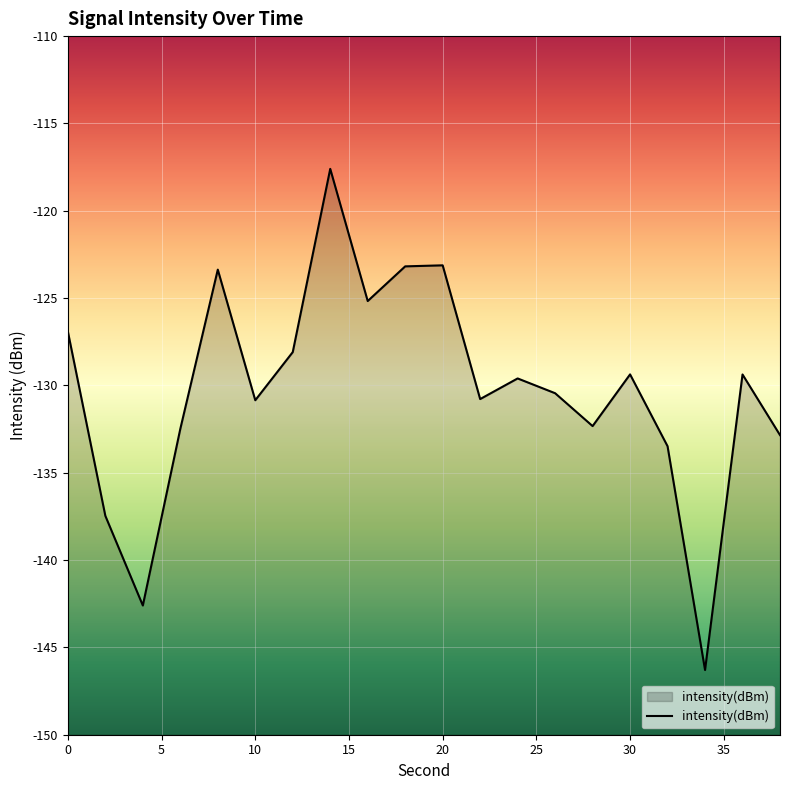

What is the greatest value displayed?

-117.6